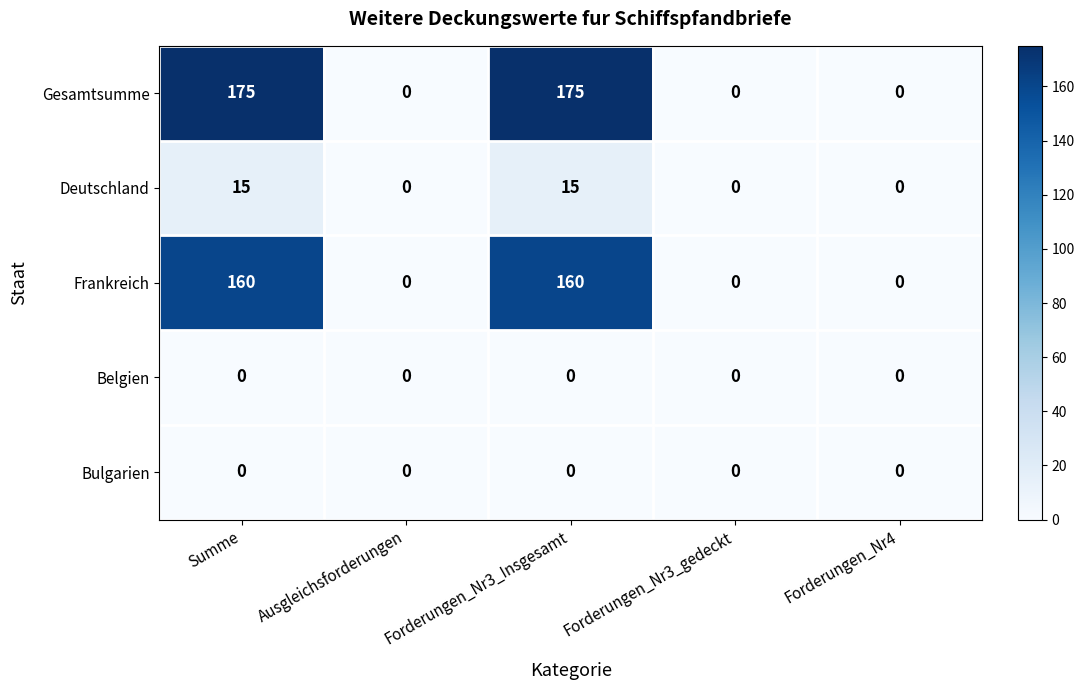

Read the Frankreich value at Forderungen_Nr3_Insgesamt.

160